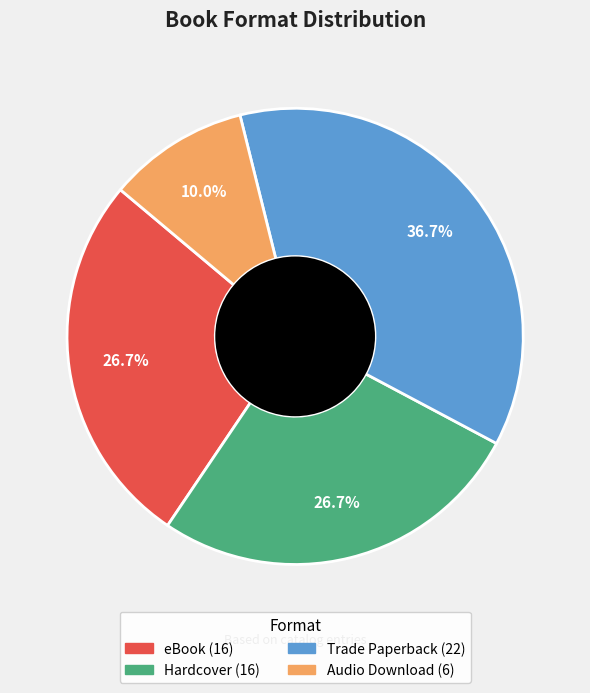

To the nearest percent, what is the average slice percentage?

25%